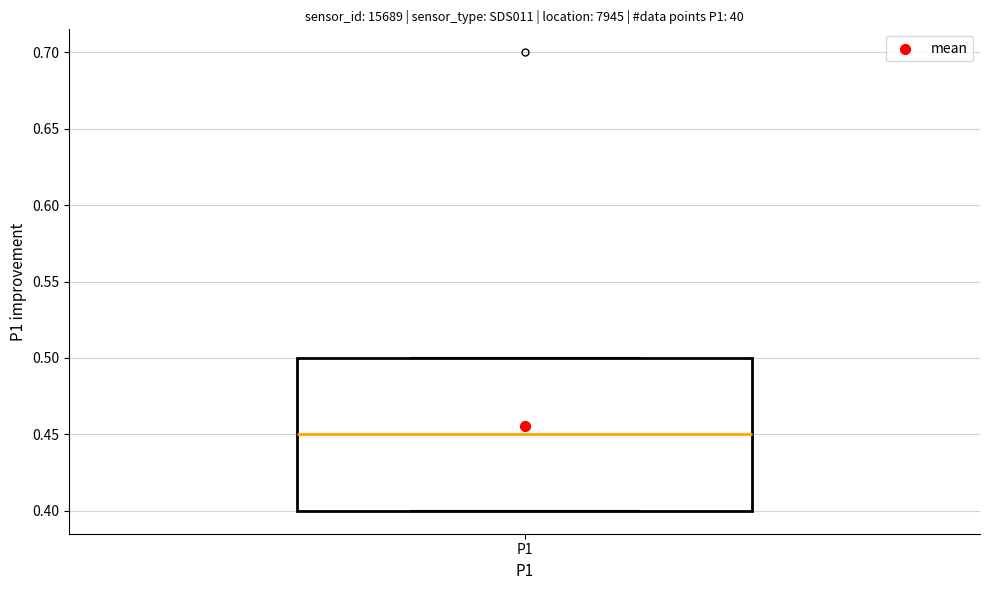

Where is the upper edge of the box for P1 on the y-axis? The values are not printed on the chart, so give them approximately, as read against the axis.

0.50